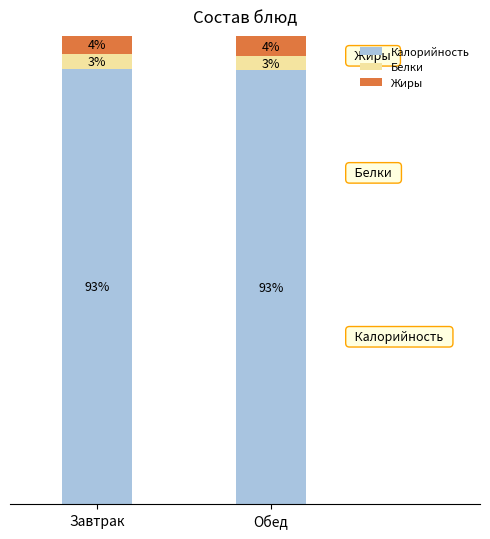

At which label is Калорийность closest to 92?

Обед